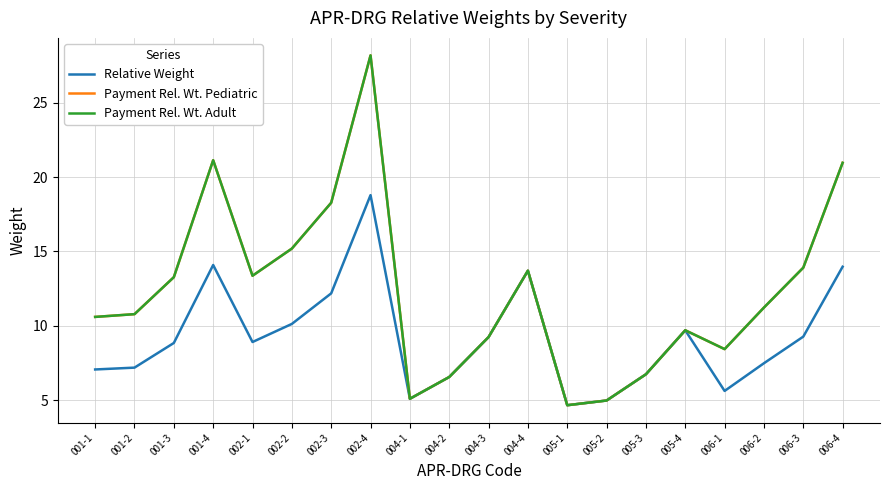

How many lines are shown in the chart?

3